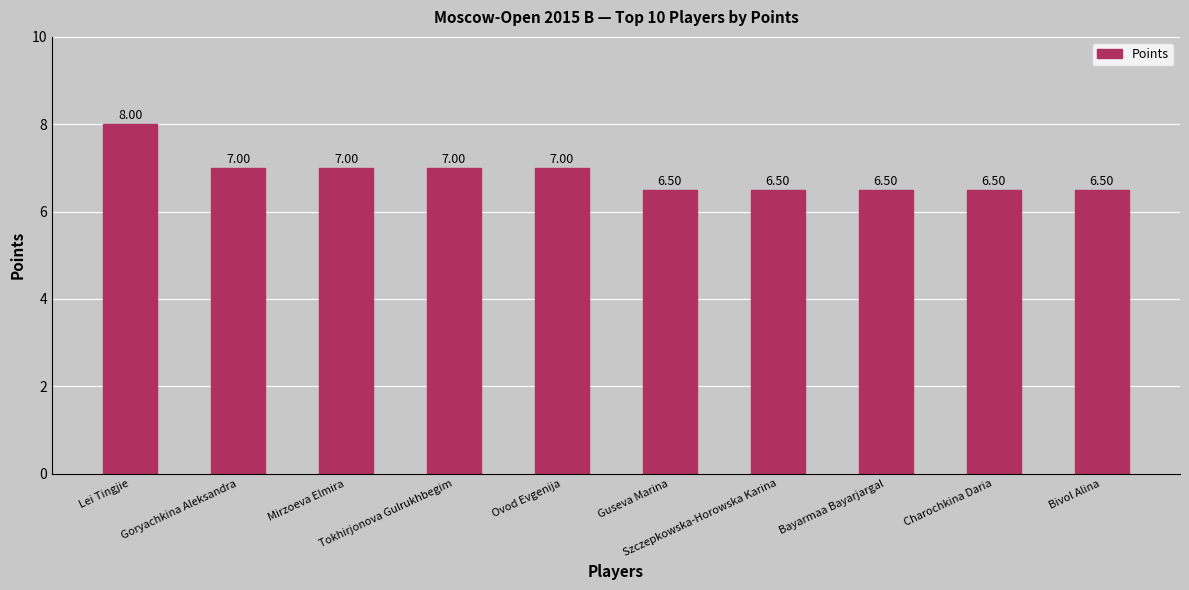

Which label corresponds to the largest value in the chart?

Lei Tingjie